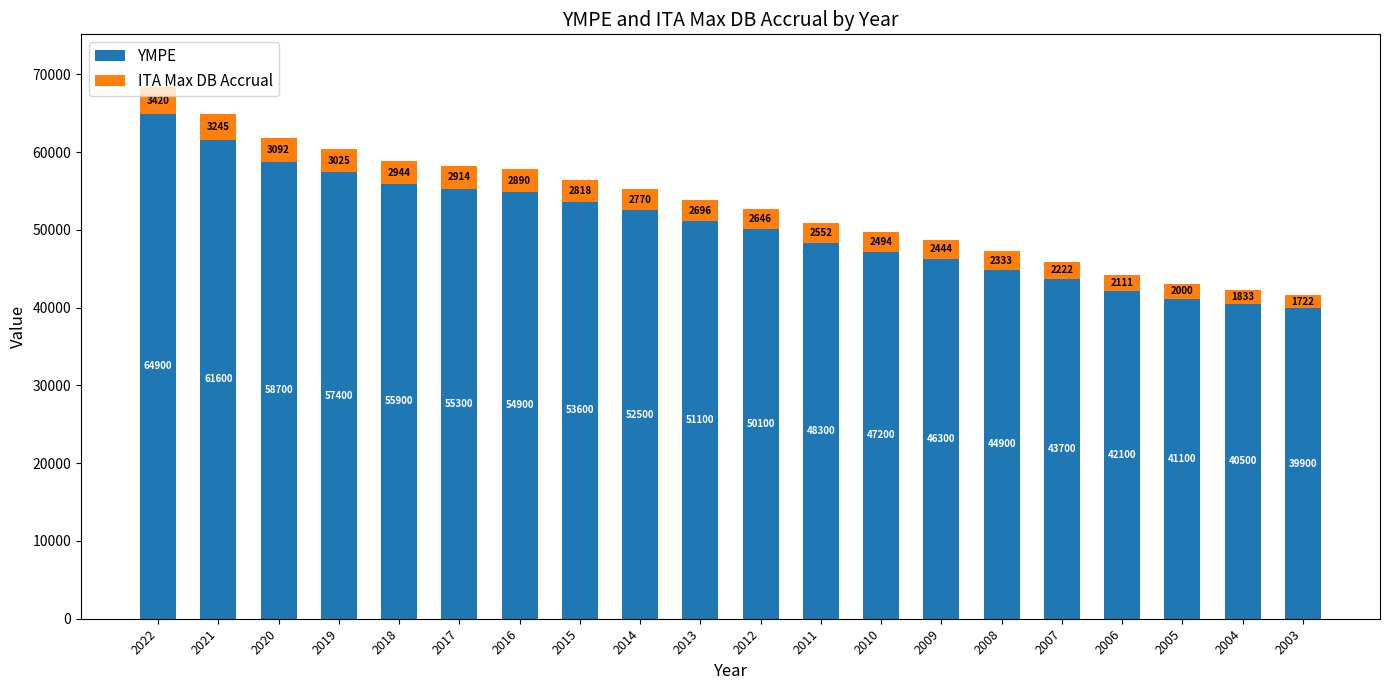

What is the highest value of the YMPE series?

64900.0